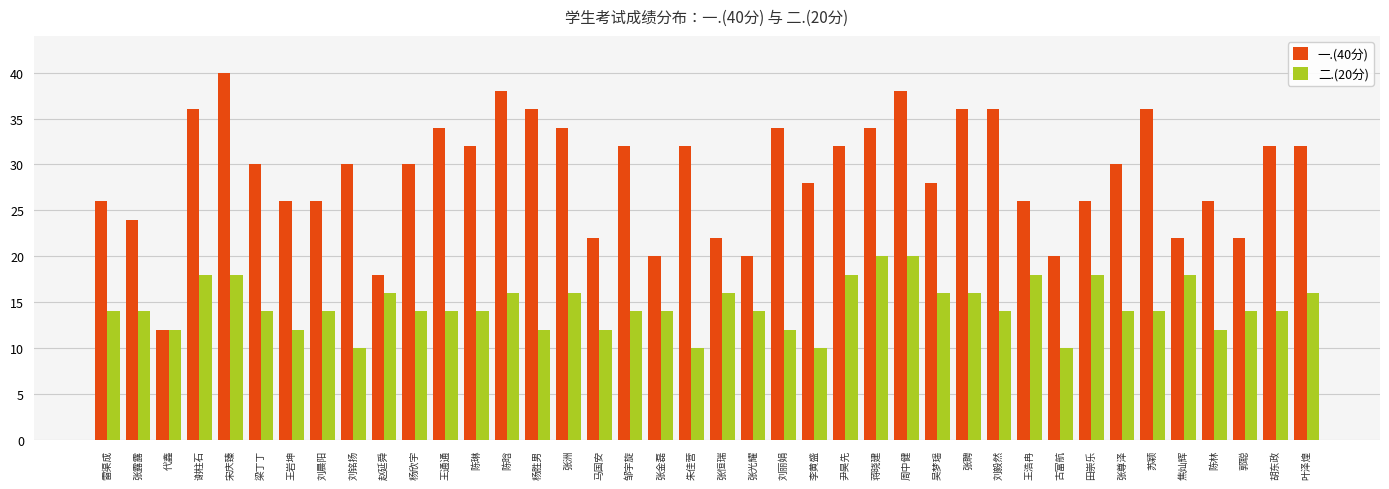

Which series has the largest total across all categories?

一.(40分)